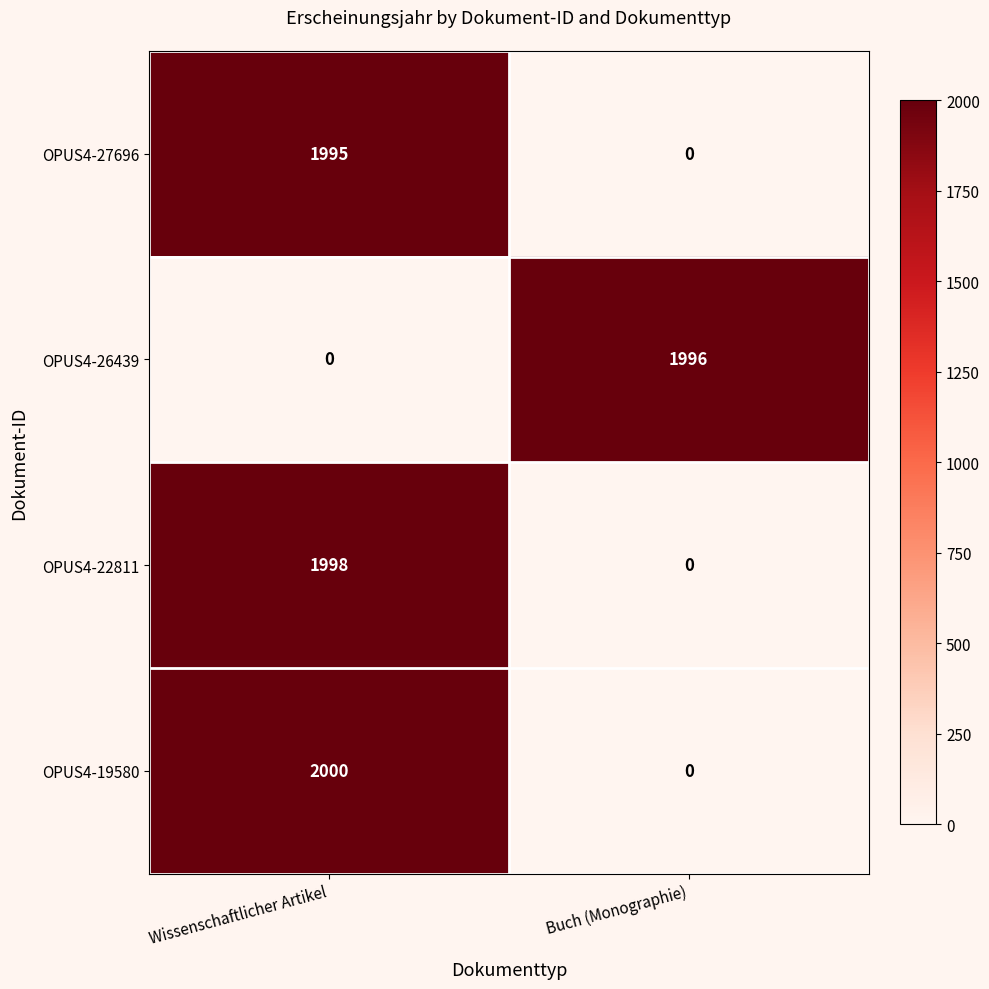

Reading left to right, transcribe all the data shown in this chart.

OPUS4-27696: 1995	0
OPUS4-26439: 0	1996
OPUS4-22811: 1998	0
OPUS4-19580: 2000	0